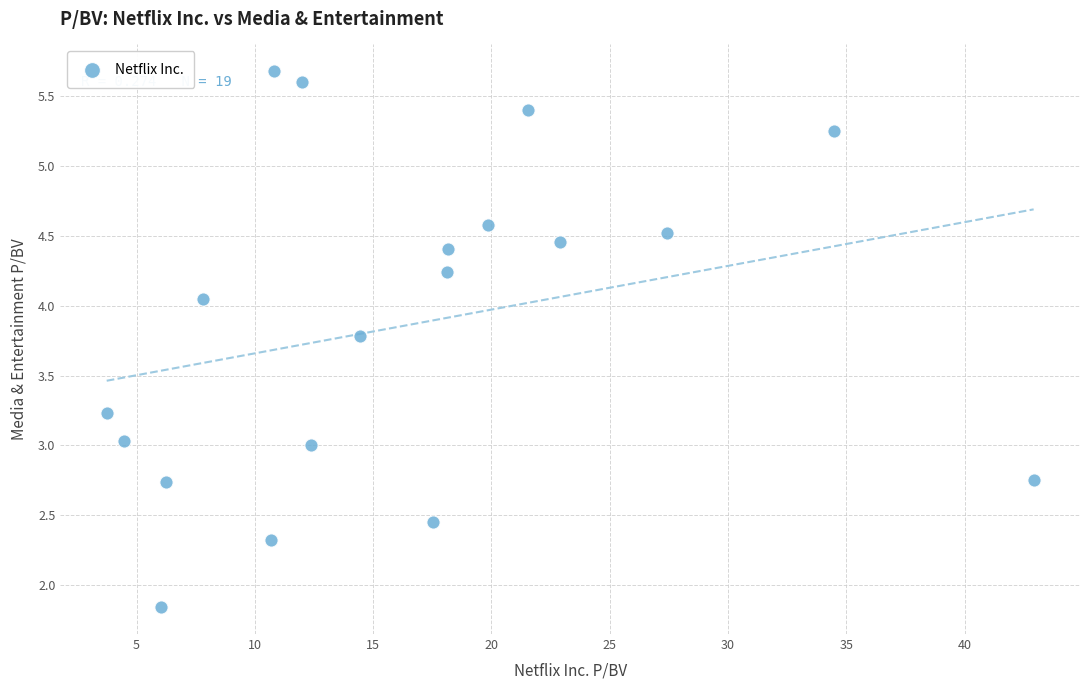

What is the range of Y values (max minus min)?

3.8